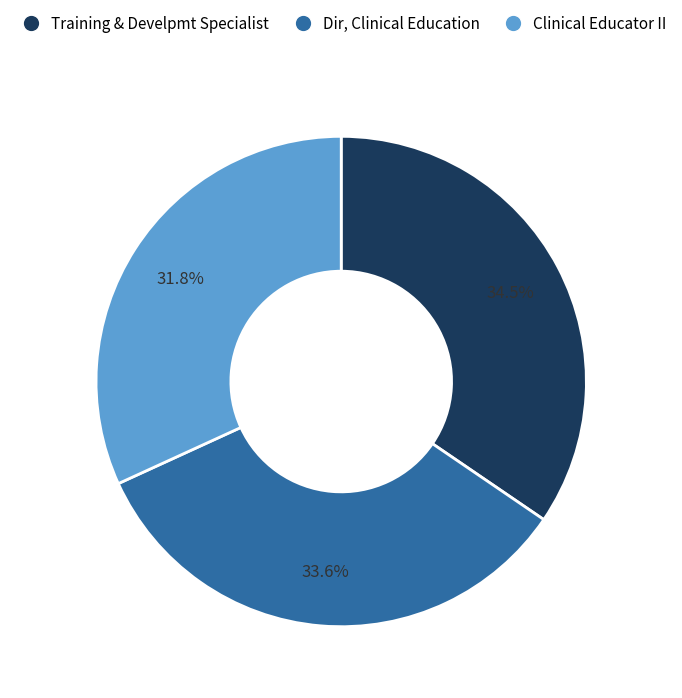

To the nearest percent, what is the difference between the largest and smallest slice percentages?

3%